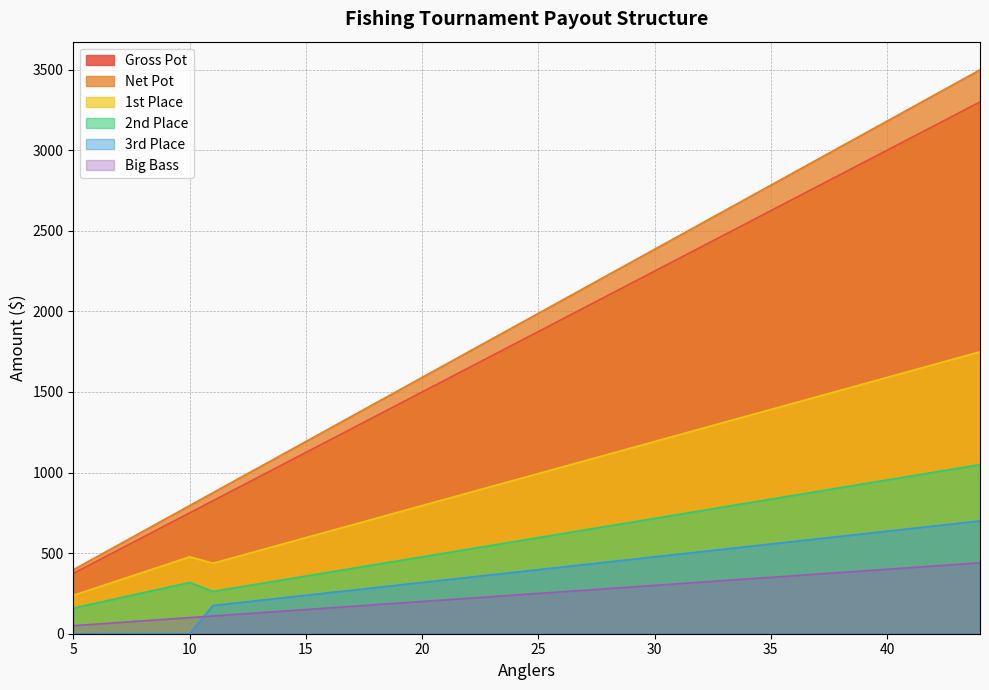

How many data points in 3rd Place are above 397?

20